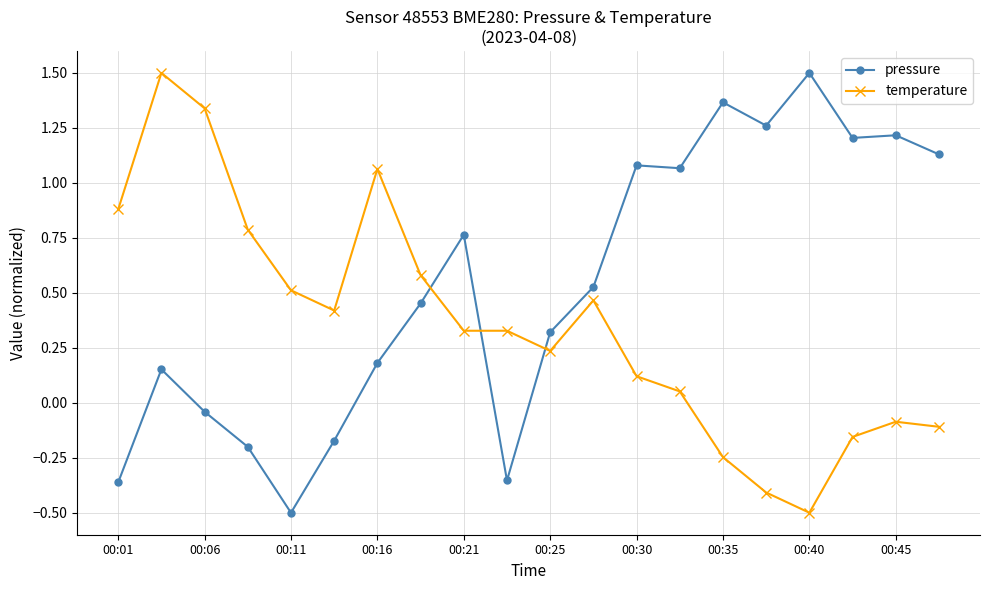

What is the highest value of the pressure series?

1.5